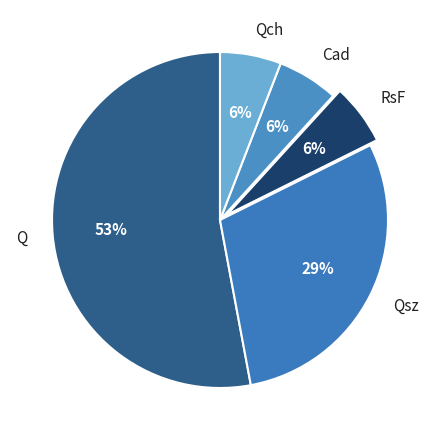

The Q slice represents 62% of the pie. True or false?

False